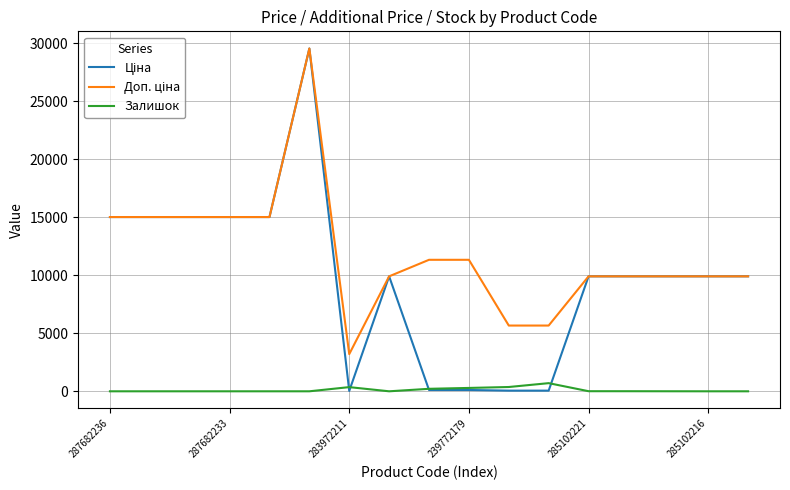

What is the difference between the second highest and minimum values in the Залишок series?

370.0